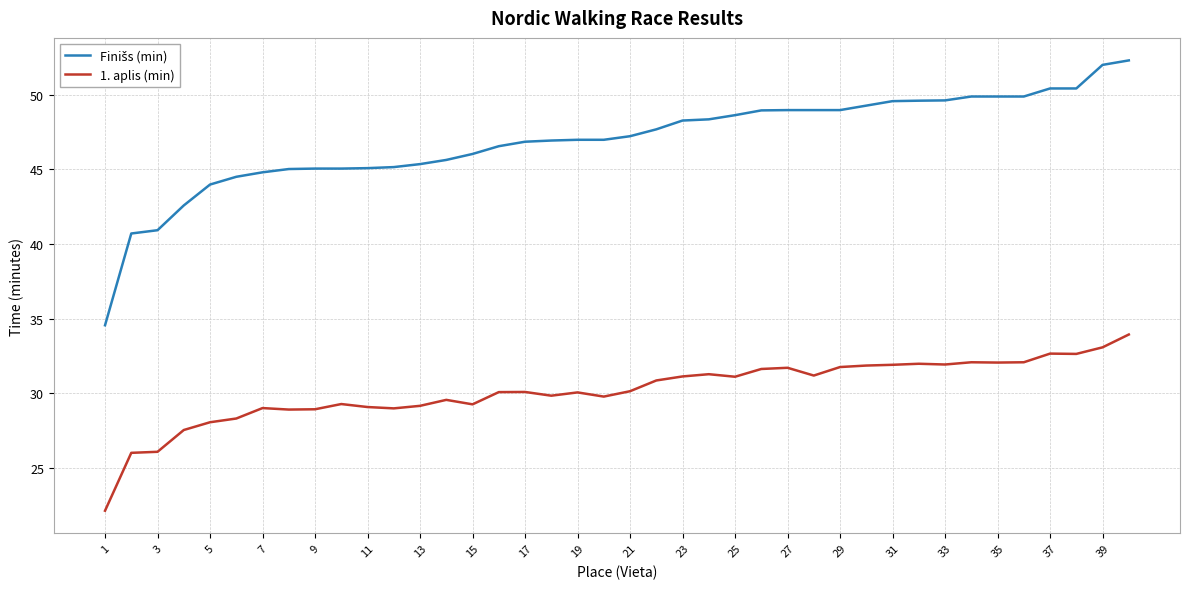

What is the maximum value for 1. aplis (min)?

33.9